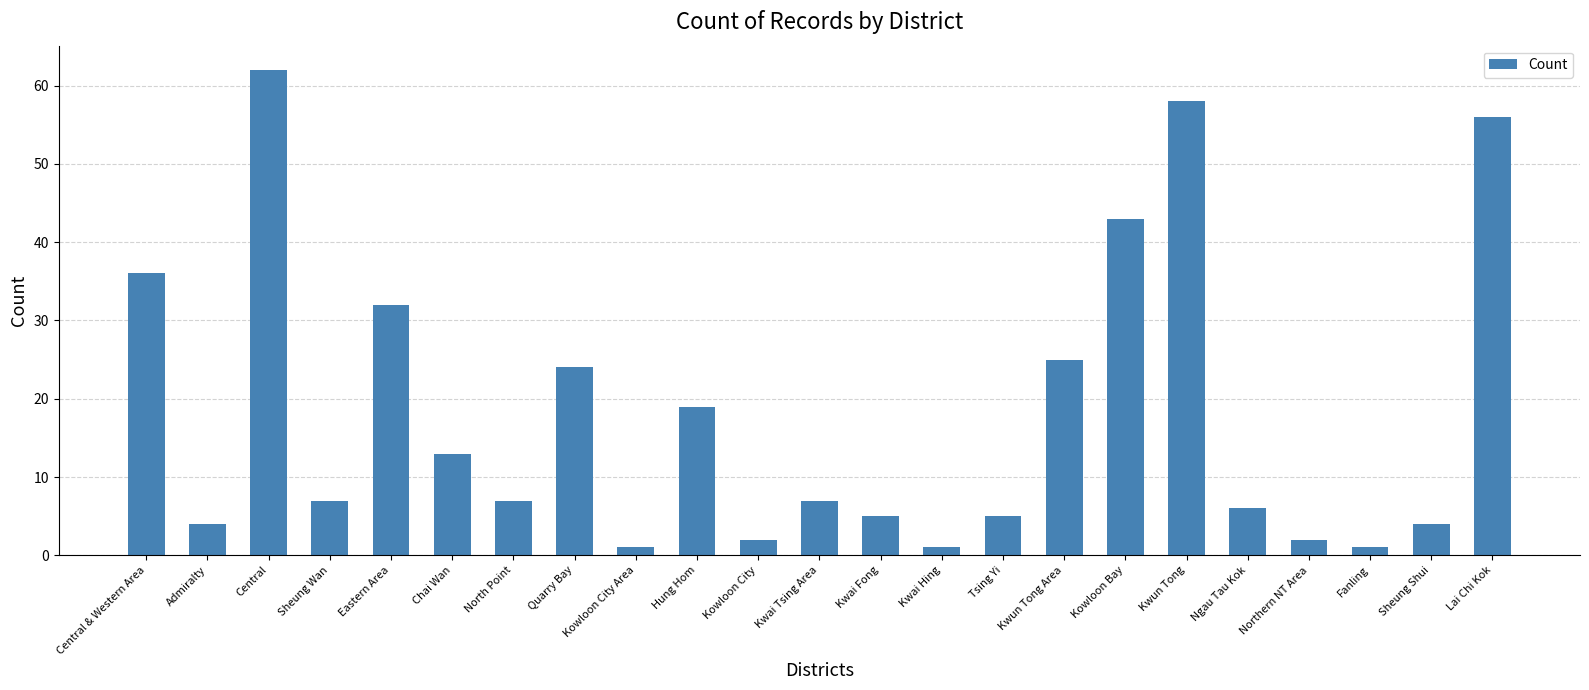

The value at Kowloon City is 2. True or false?

True